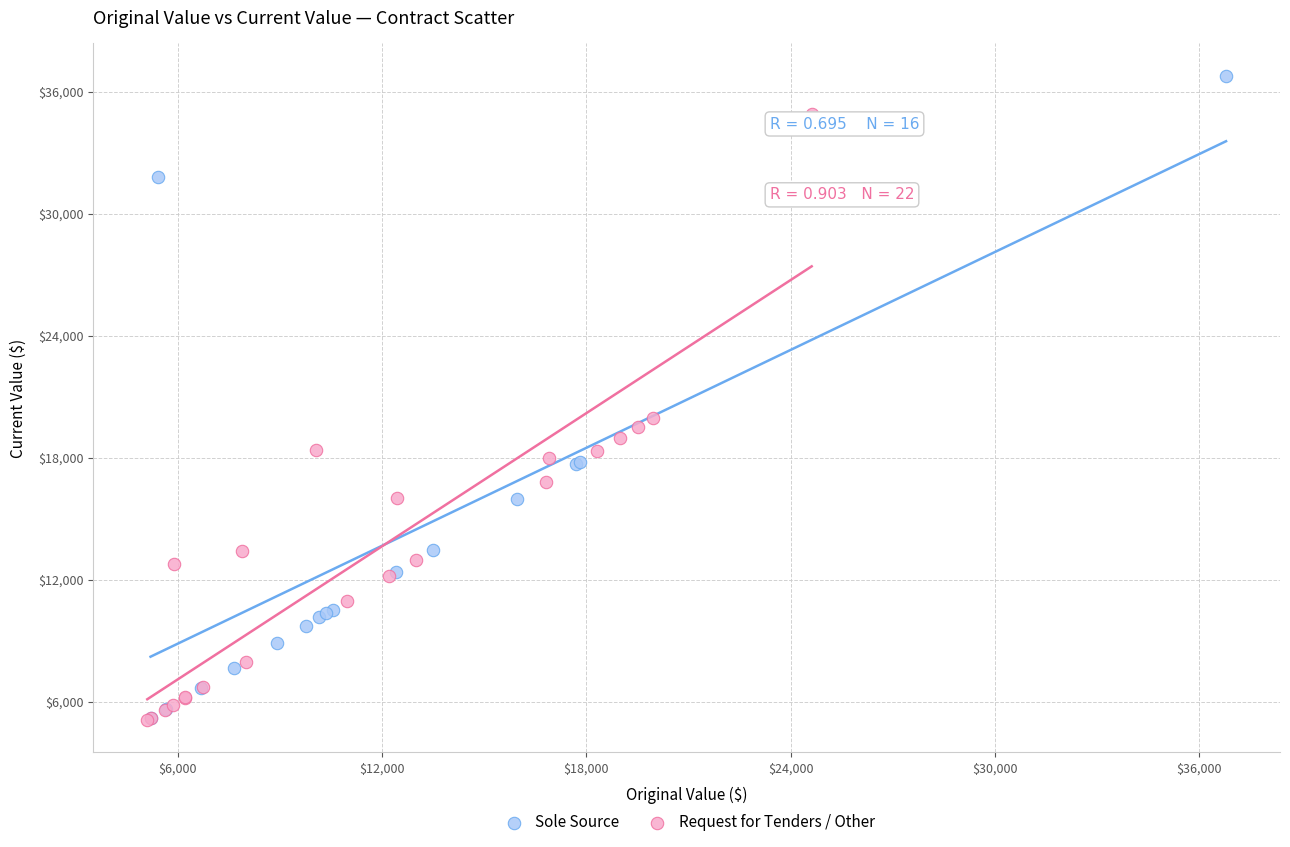

Which series reaches the maximum Y coordinate?

Sole Source